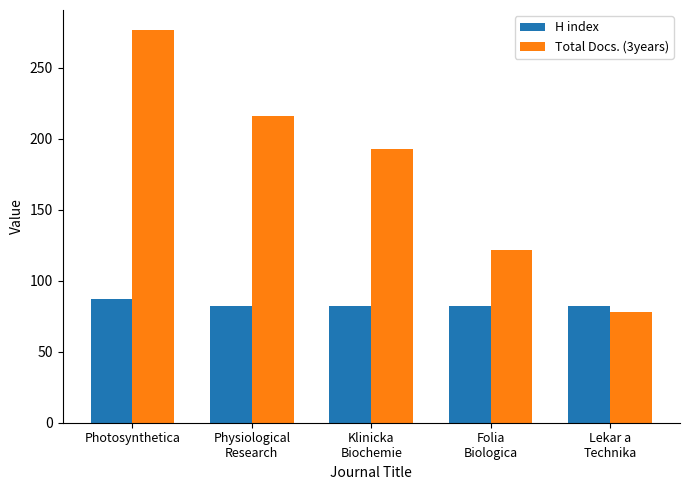

What is the difference between the maximum and minimum values in the H index series?

5